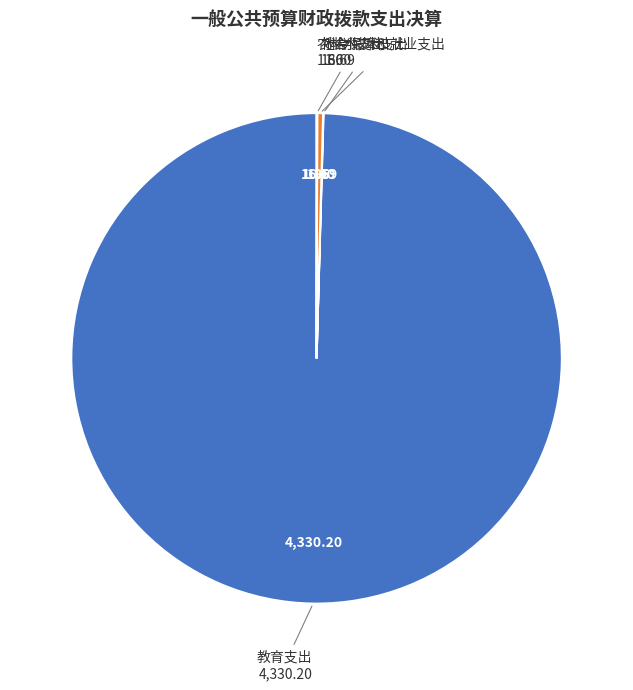

Does any single category account for the majority?

Yes